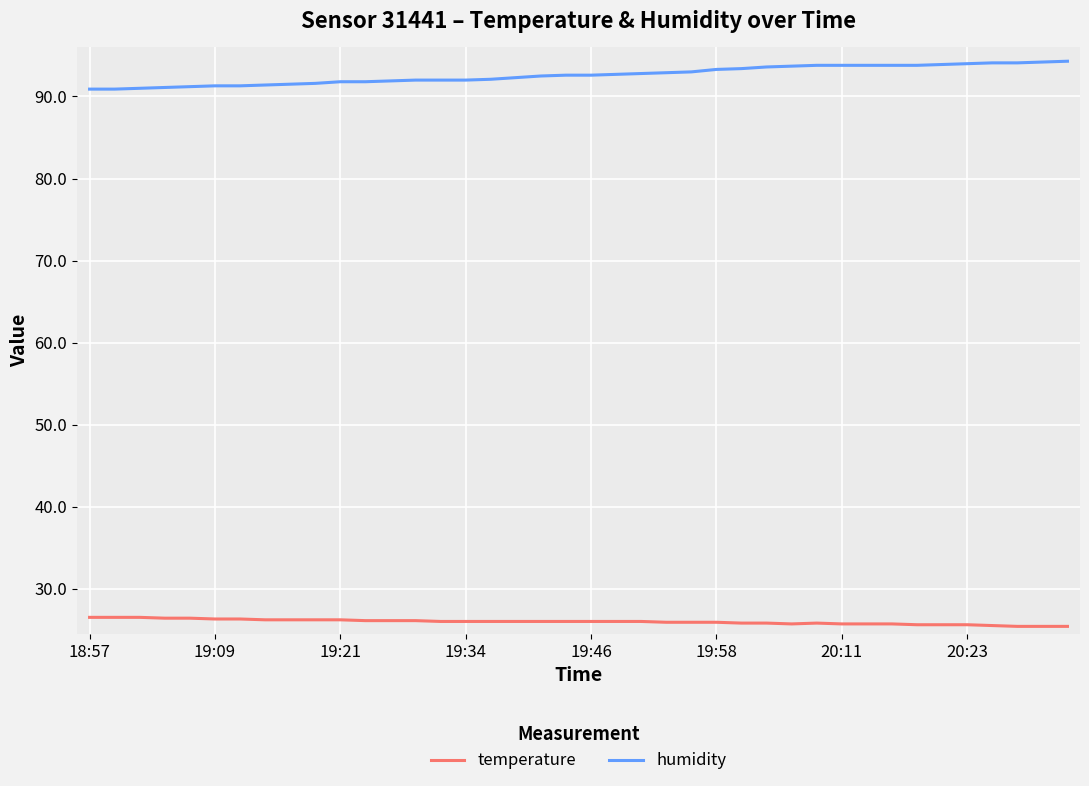

Which series has the widest spread of values?

humidity